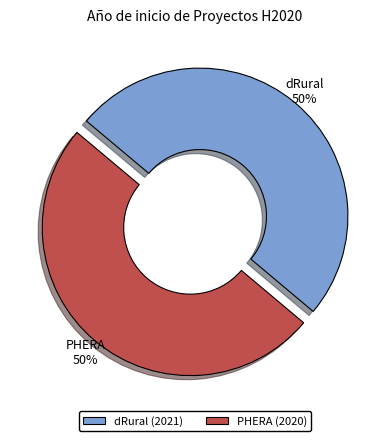

What is the ratio of the value at dRural (2021) to the value at PHERA (2020)?

1.0